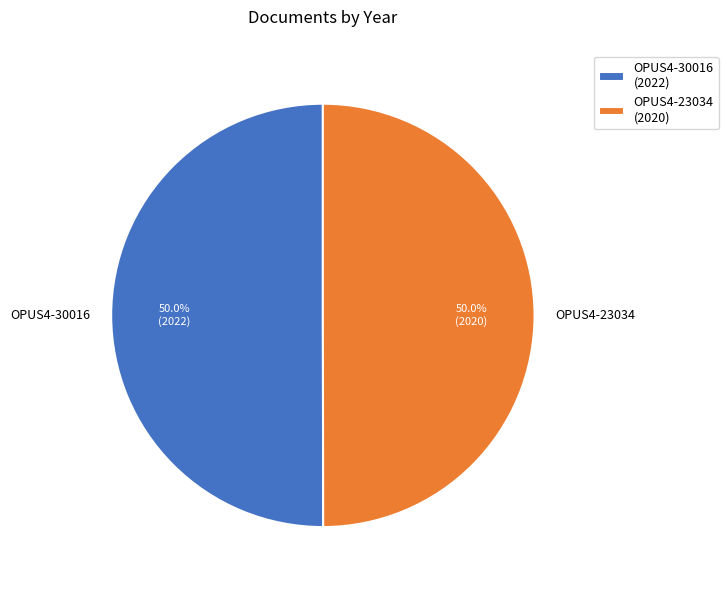

Approximately how many times larger is the value at OPUS4-23034 compared to OPUS4-30016?

1.0